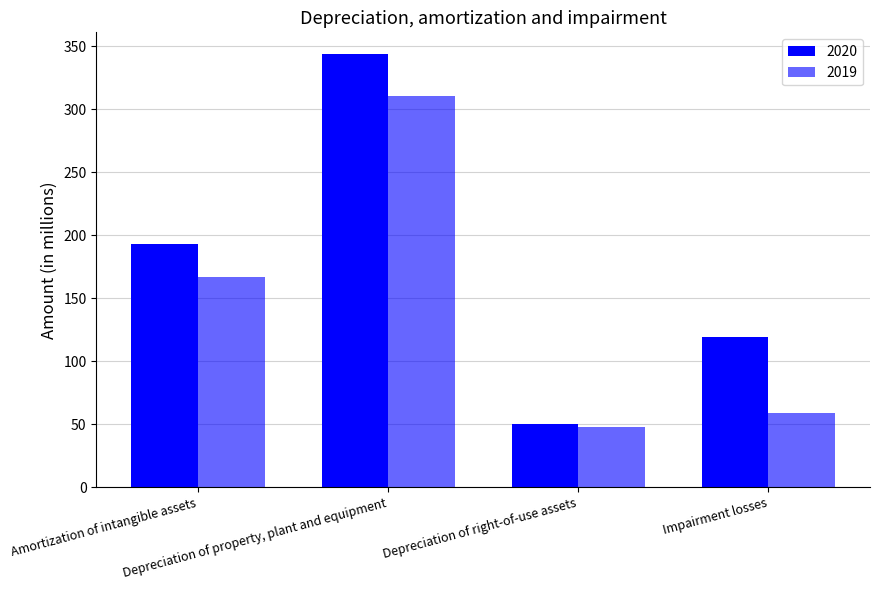

What is the spread (max minus min) of values at Impairment losses?

60